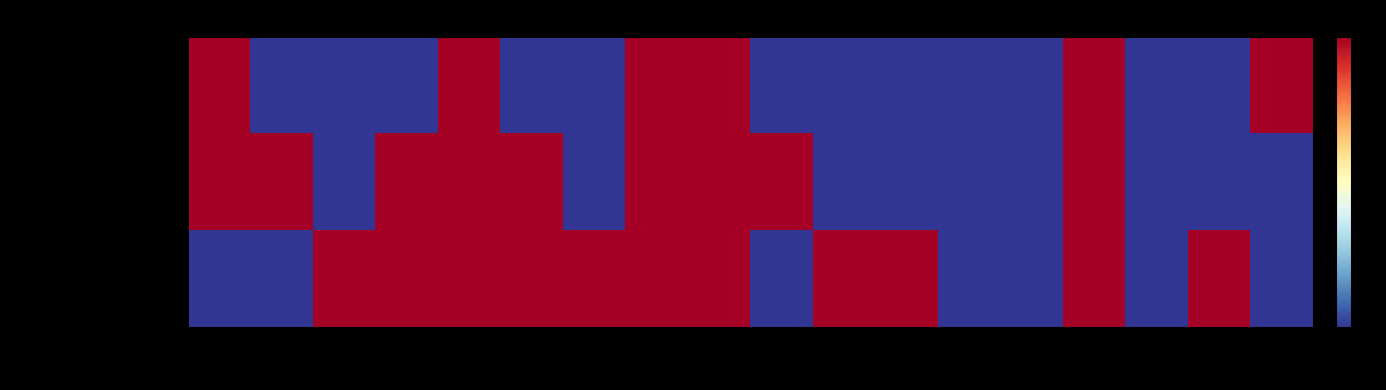

Reading right to left, list all the values displayed in this chart.

Dean Squires Jr & Rich Simmons: hole_18W=3	hole_17=2	hole_16=2	hole_15W=3	hole_14=2	hole_13W=2	hole_12=2	hole_11W=2	hole_10W=2	hole_9W=3	hole_8W=3	hole_7=2	hole_6=2	hole_5W=3	hole_4W=2	hole_3=2	hole_2=2	hole_1=3
Codi LaBrecque & Dave Irving: hole_18W=2	hole_17=2	hole_16=2	hole_15W=3	hole_14=2	hole_13W=2	hole_12=2	hole_11W=2	hole_10W=3	hole_9W=3	hole_8W=3	hole_7=2	hole_6=3	hole_5W=3	hole_4W=3	hole_3=2	hole_2=3	hole_1=3
Norbert Cloutier: hole_18W=2	hole_17=3	hole_16=2	hole_15W=3	hole_14=2	hole_13W=2	hole_12=3	hole_11W=3	hole_10W=2	hole_9W=3	hole_8W=3	hole_7=3	hole_6=3	hole_5W=3	hole_4W=3	hole_3=3	hole_2=2	hole_1=2